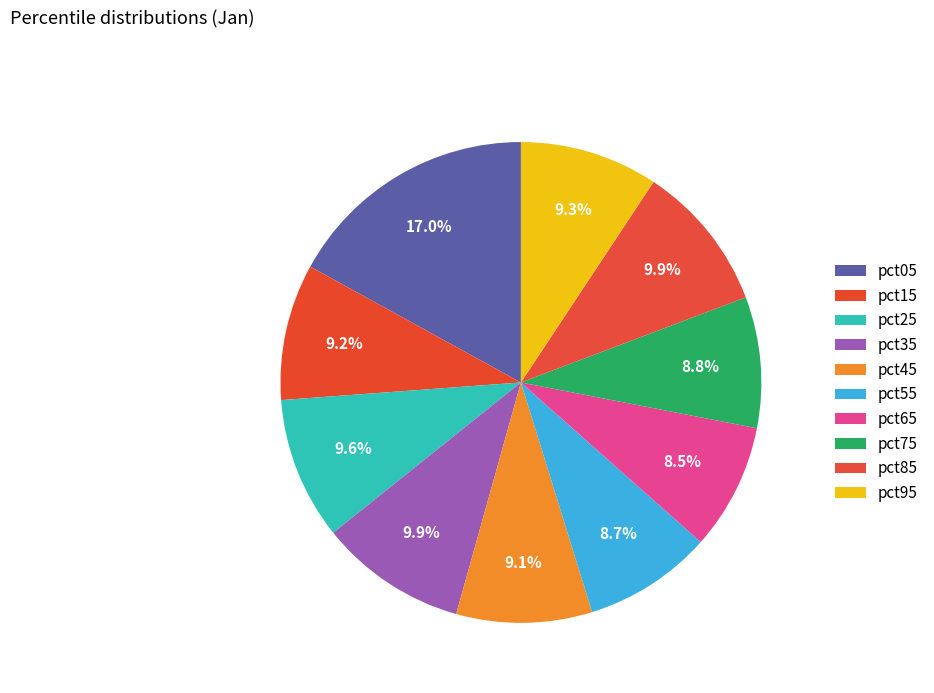

Rank the categories by value from highest to lowest.

pct05, pct85, pct35, pct25, pct95, pct15, pct45, pct75, pct55, pct65